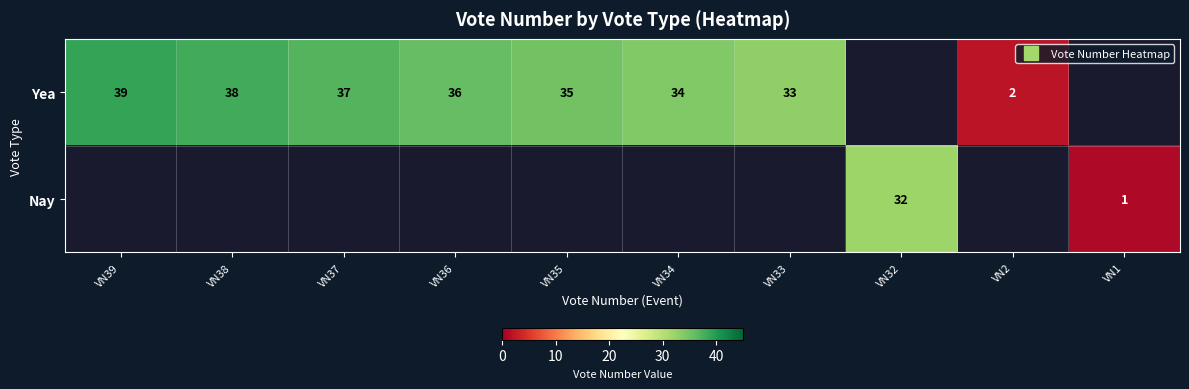

Which series changed the most between VN38 and VN34?

Yea